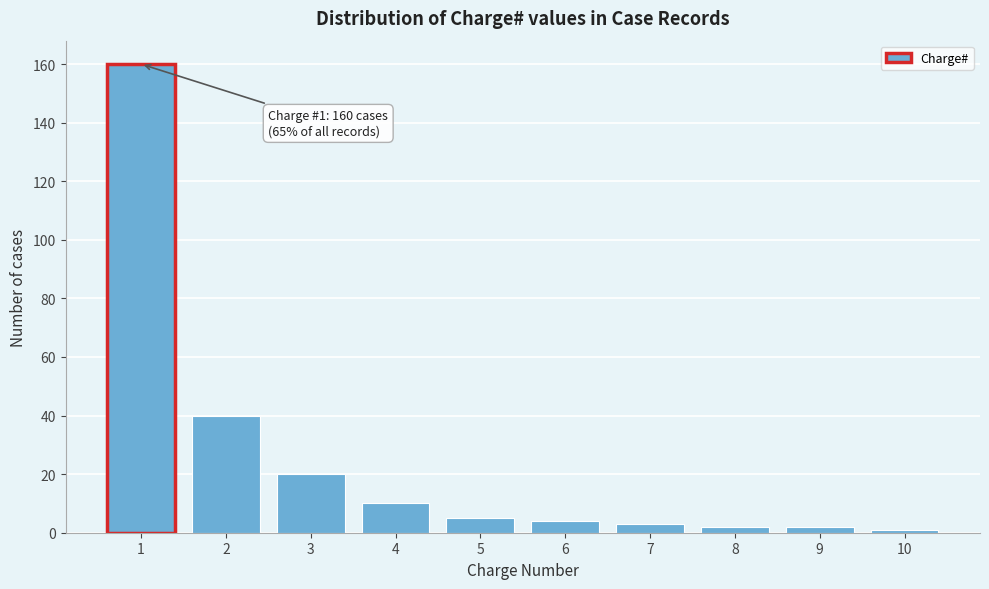

Reading left to right, what are all the values shown in this chart?

1=160	2=40	3=20	4=10	5=5	6=4	7=3	8=2	9=2	10=1